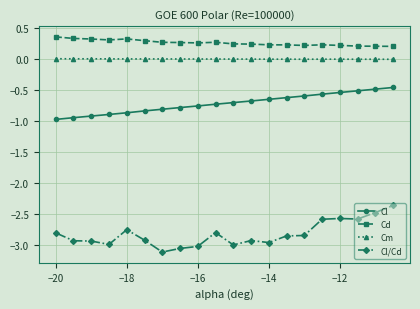

Which series has the largest total across all categories?

Cd